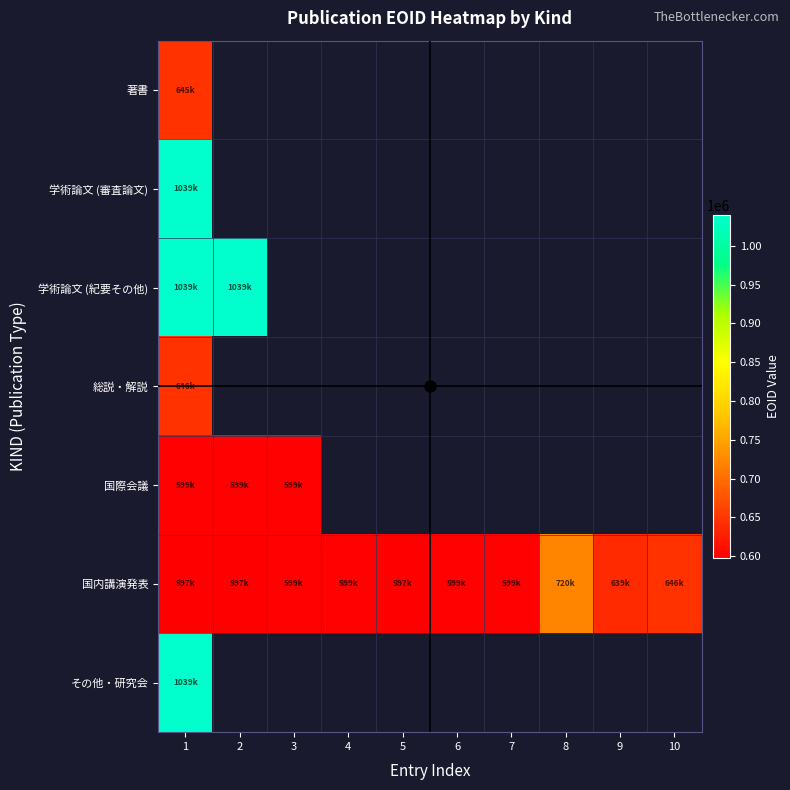

At which label is その他・研究会 closest to 1039536?

1